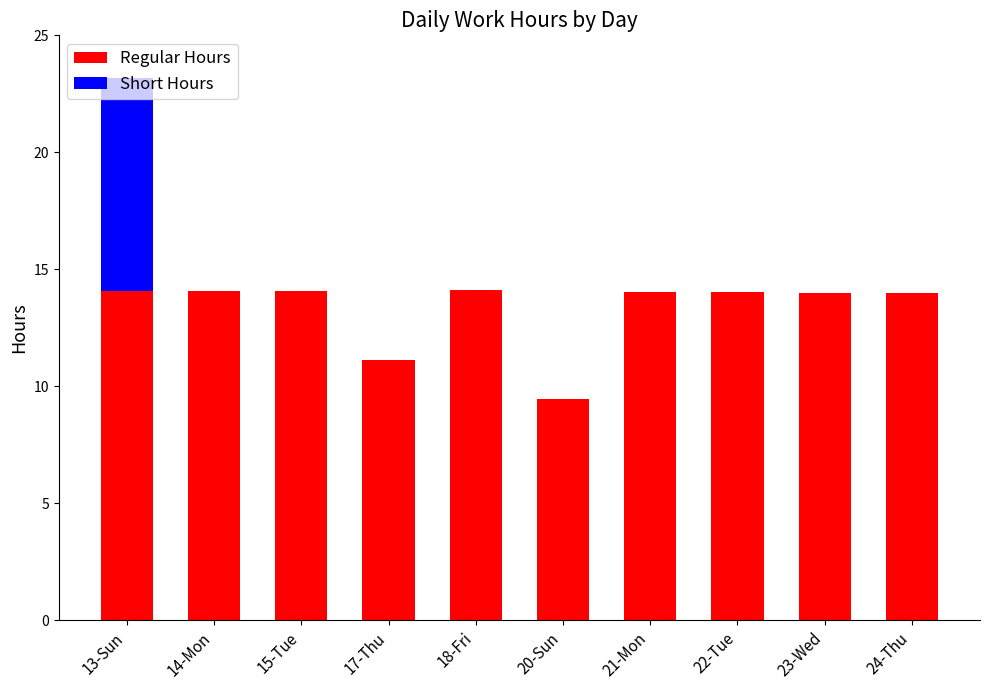

What is the total value across all series at 15-Tue?

14.1